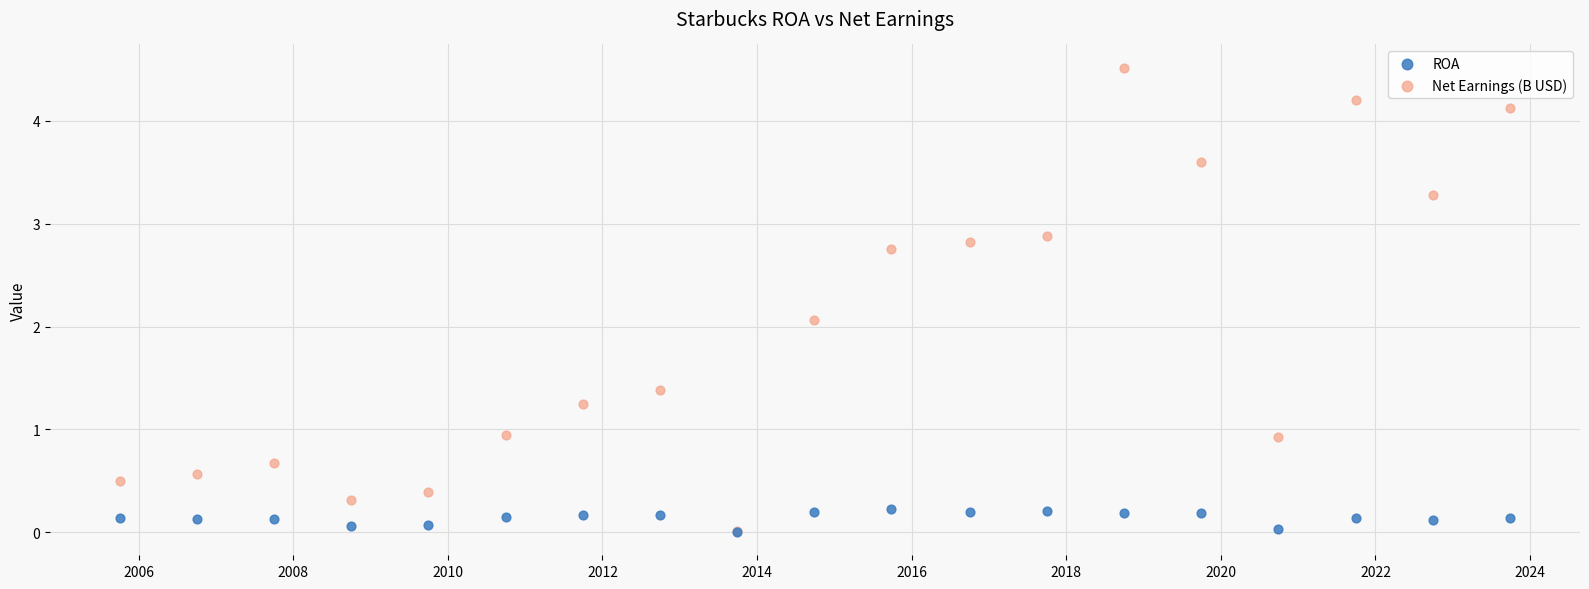

In the Net Earnings (B USD) series, what Y value is closest to 2?

2.1